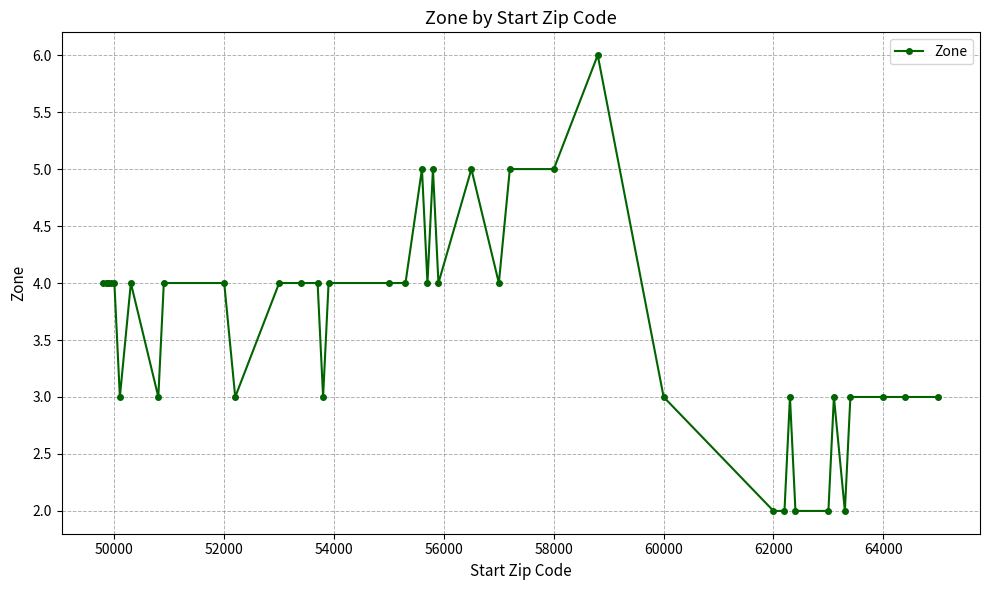

True or false: the data has more than 0 interior local peaks.

True